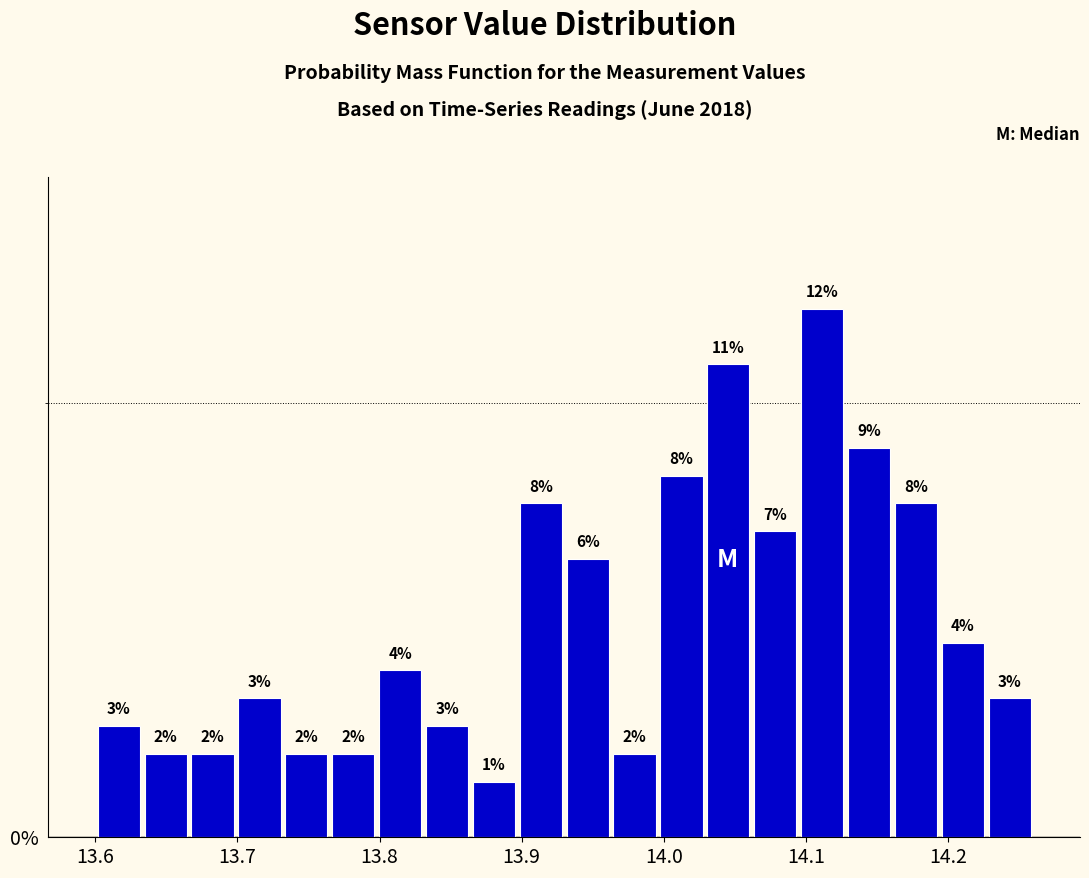

Read against the x-axis, roughly where is the centre of the tallest bar?

14.11